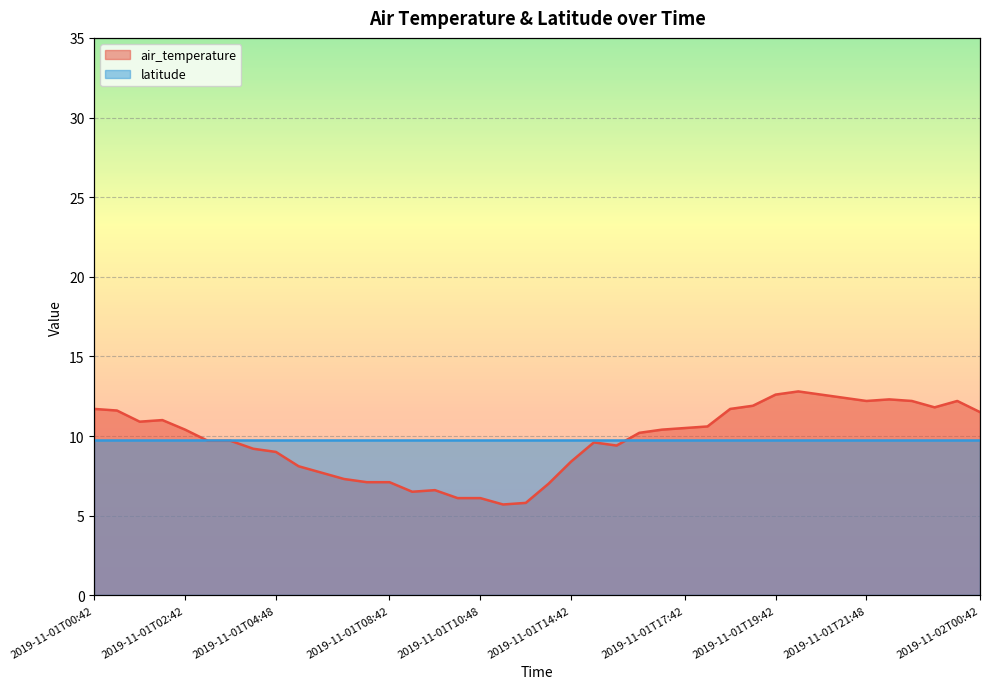

True or false: there are more than 2 points higher than both neighbors.

True